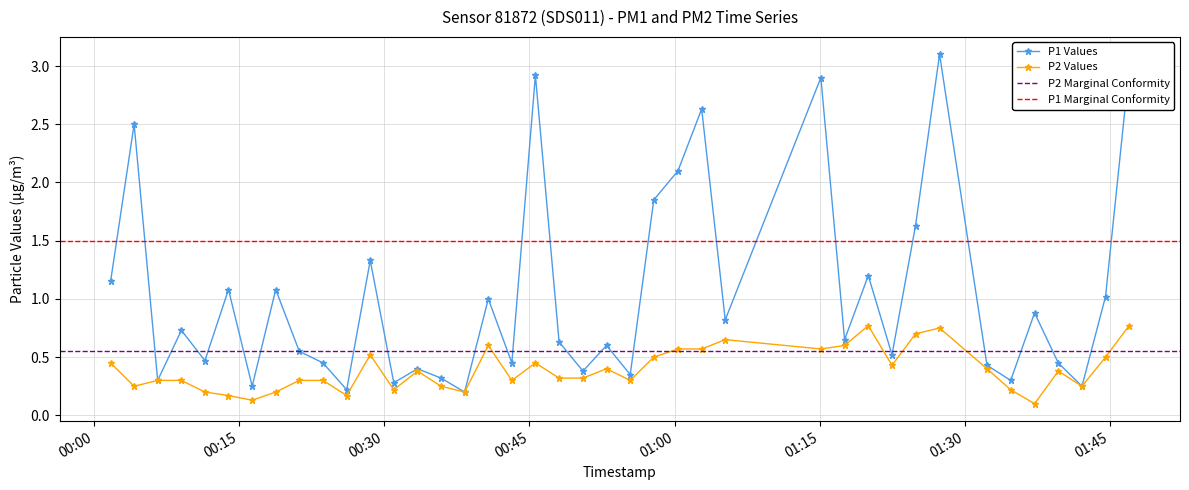

Between 2023-08-06T00:43:11 and 2023-08-06T01:34:44, which series saw the biggest shift?

P1